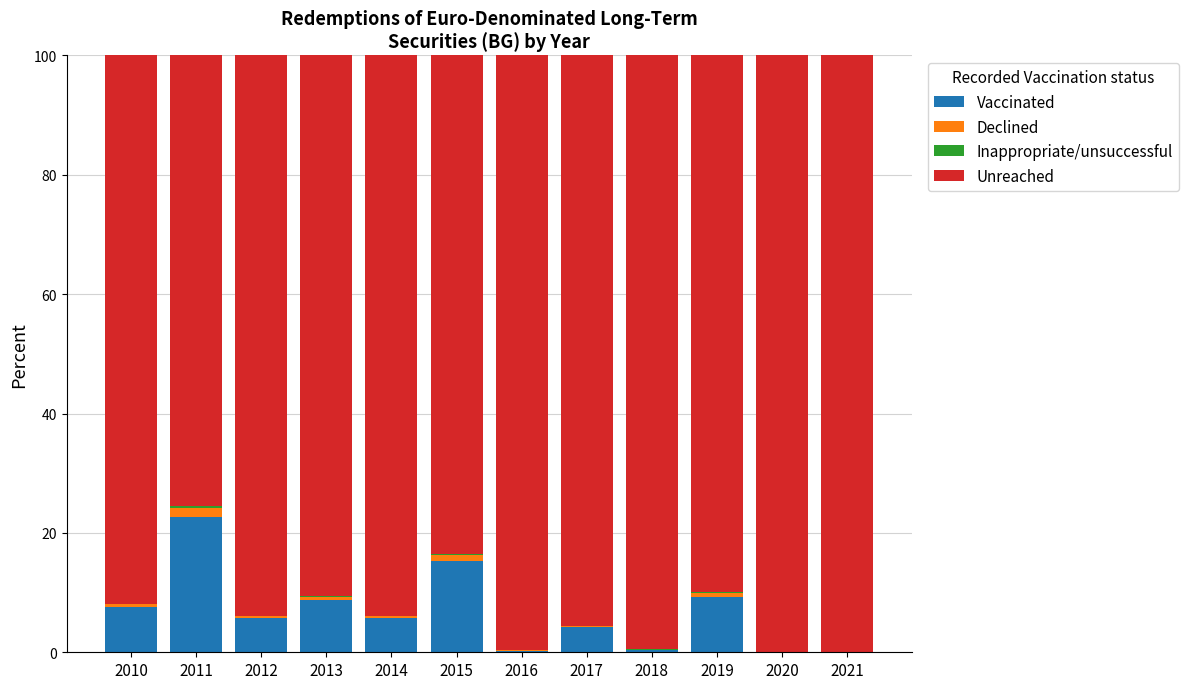

At which label does Vaccinated first exceed 5?

2010